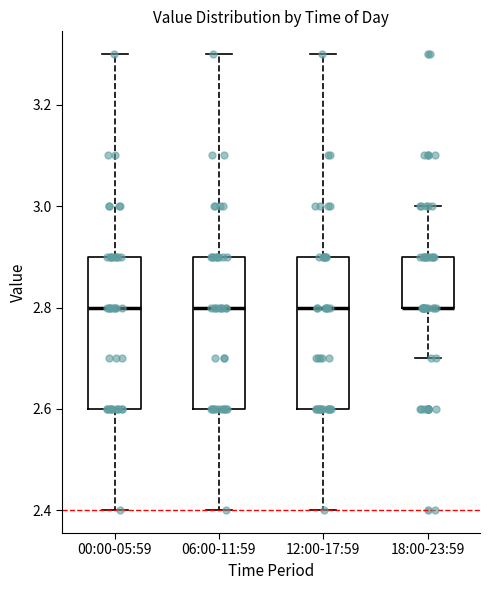

Reading left to right, transcribe this box plot: for each box, give where its median line is, the range the box spans, and where its two whiskers end, as read against the y-axis. The values are not printed on the chart, so give them approximately, as read against the axis.

00:00-05:59: median 2.8, box 2.6 to 2.9, whiskers 2.4 to 3.3
06:00-11:59: median 2.8, box 2.6 to 2.9, whiskers 2.4 to 3.3
12:00-17:59: median 2.8, box 2.6 to 2.9, whiskers 2.4 to 3.3
18:00-23:59: median 2.8 (drawn on the box's lower edge), box 2.8 to 2.9, whiskers 2.7 to 3.0